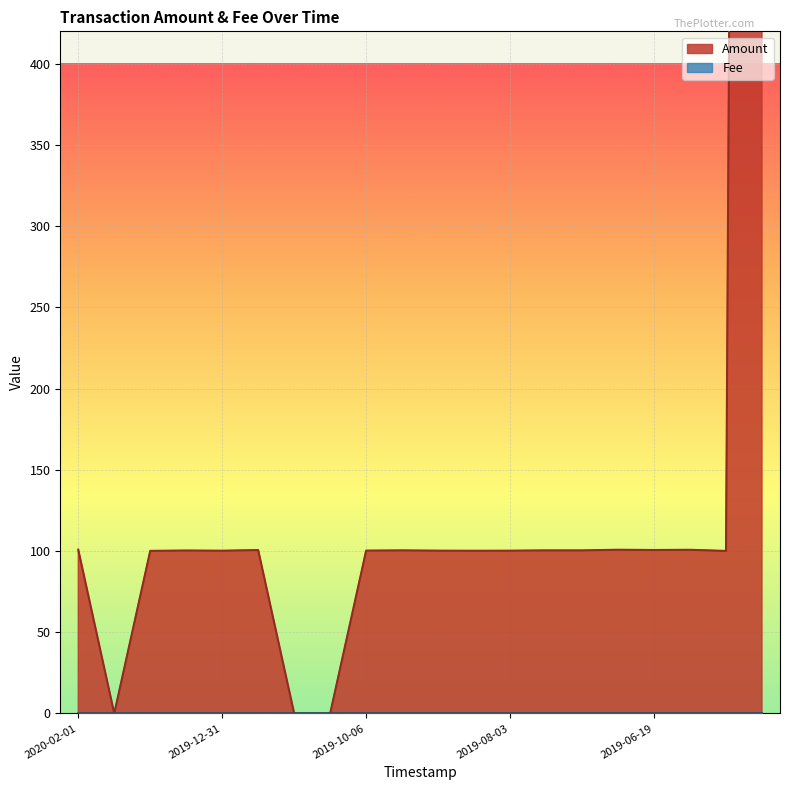

At how many categories does at least one series exceed 747?

1